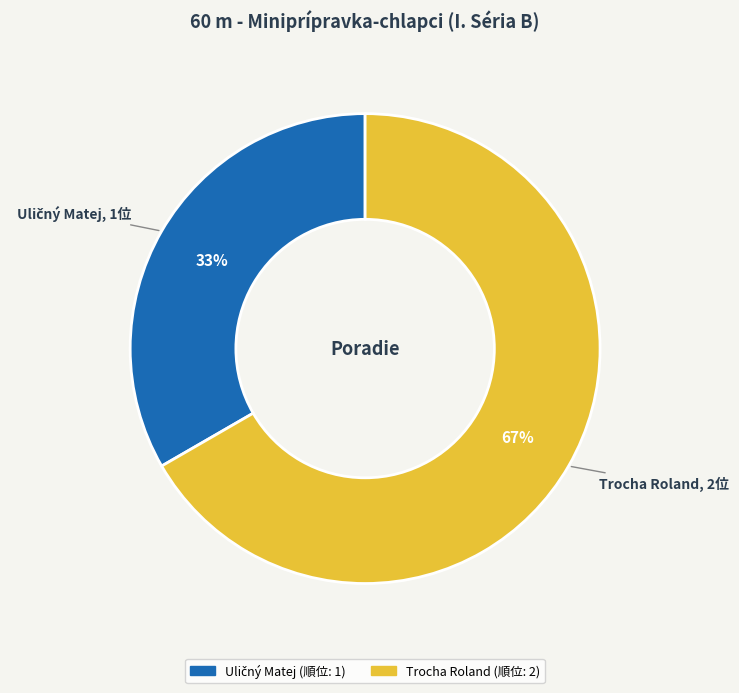

To the nearest percent, what portion does Trocha Roland represent?

67%